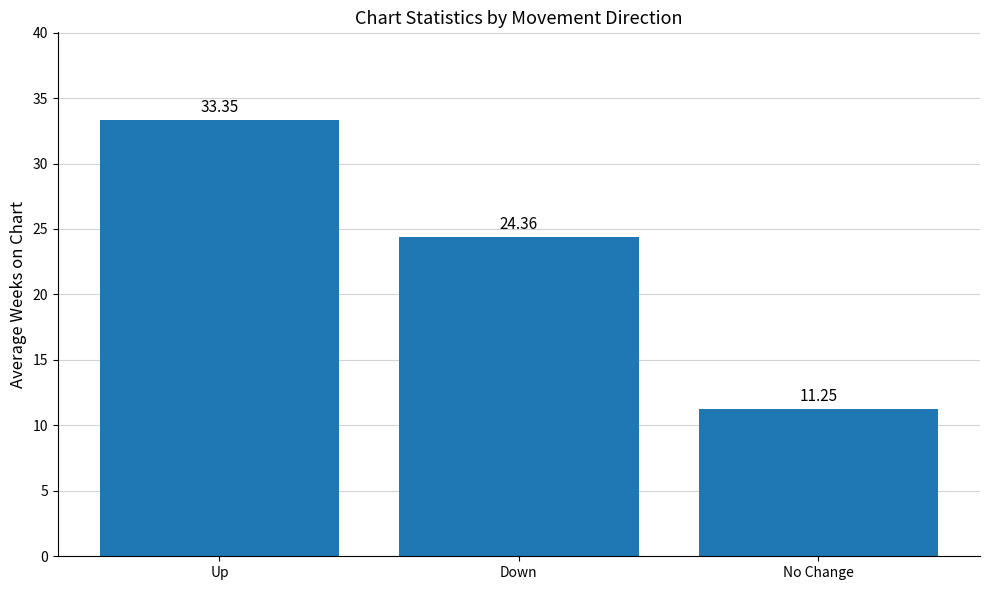

Which category has the lowest value across all series?

No Change